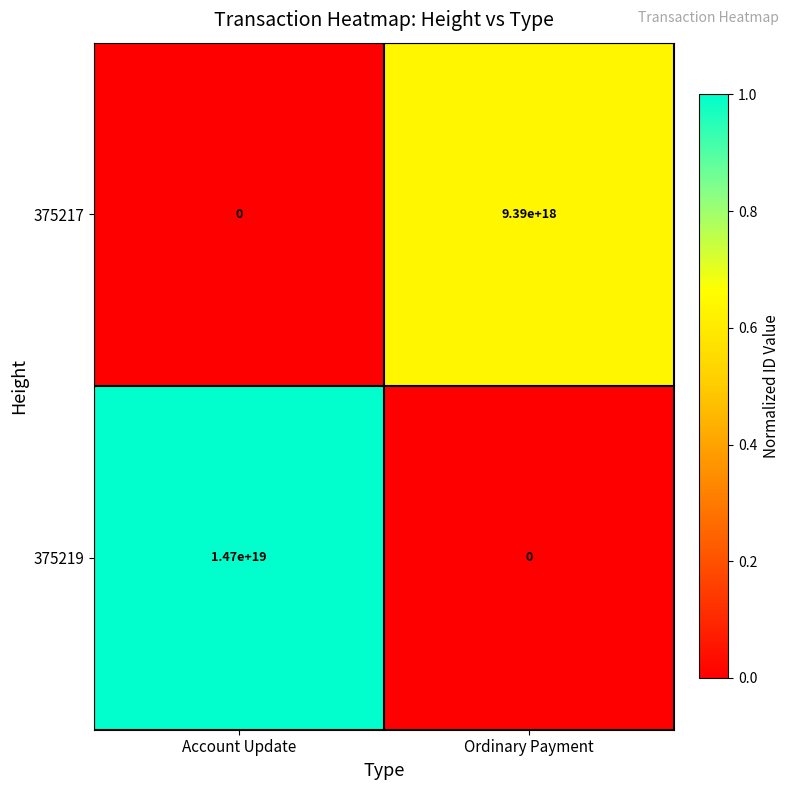

True or false: 375217 has a value of 12756108290669346816 at Ordinary Payment.

False